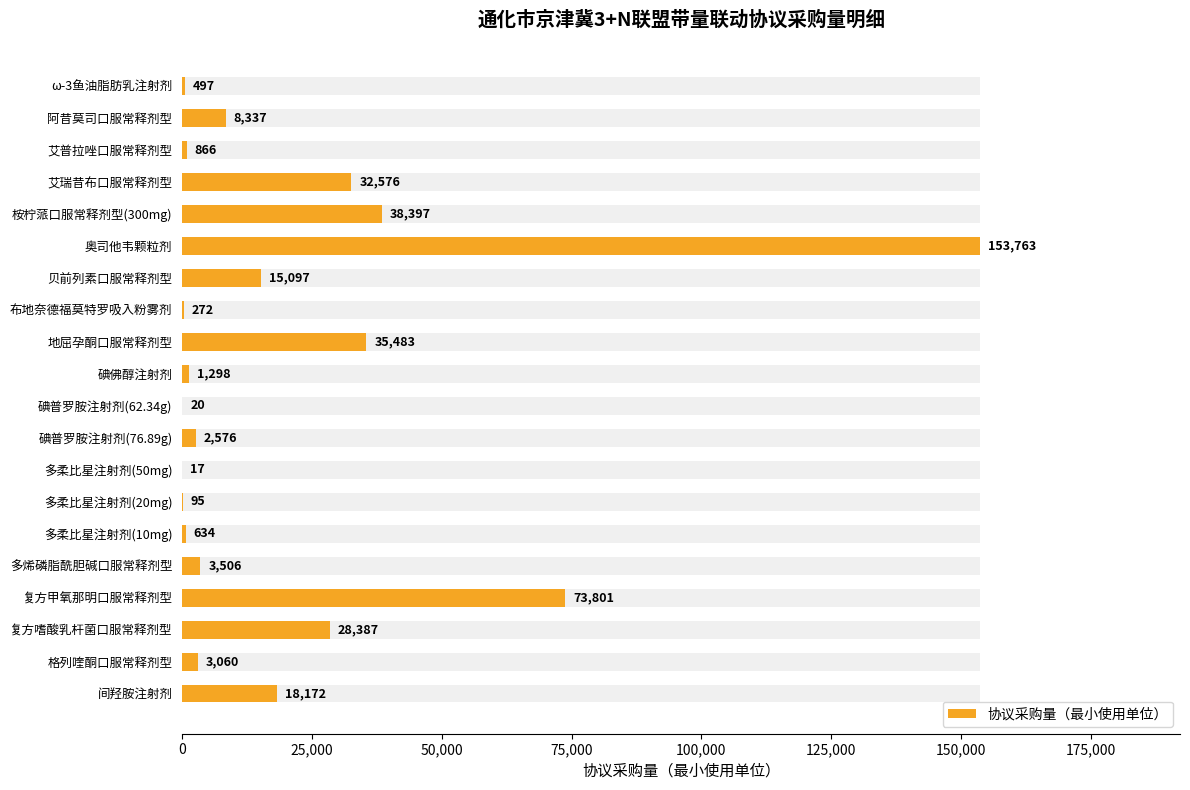

What is the difference between the maximum and minimum values?

153746